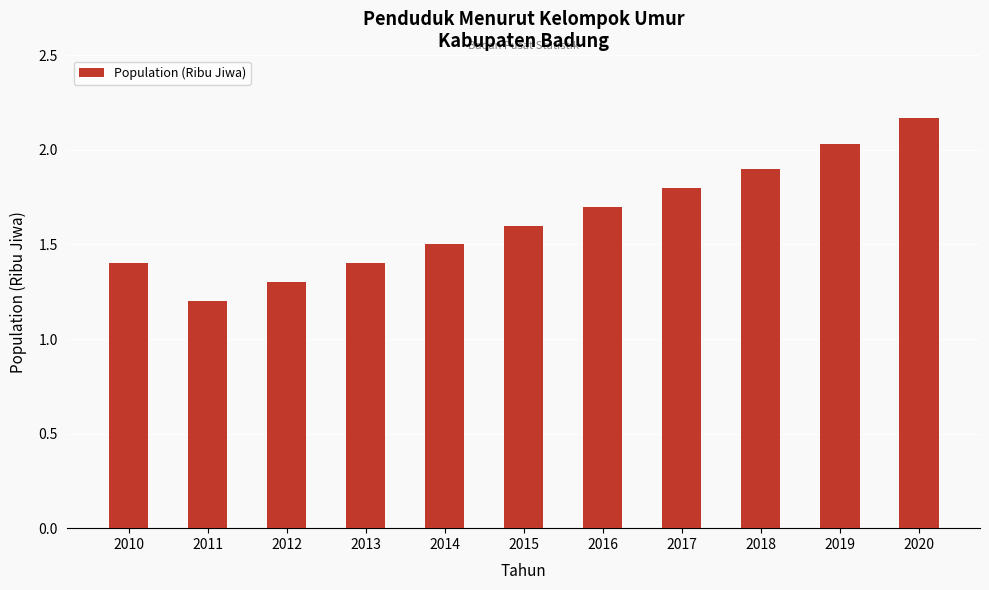

What is the difference between the values at 2010 and 2014?

0.1